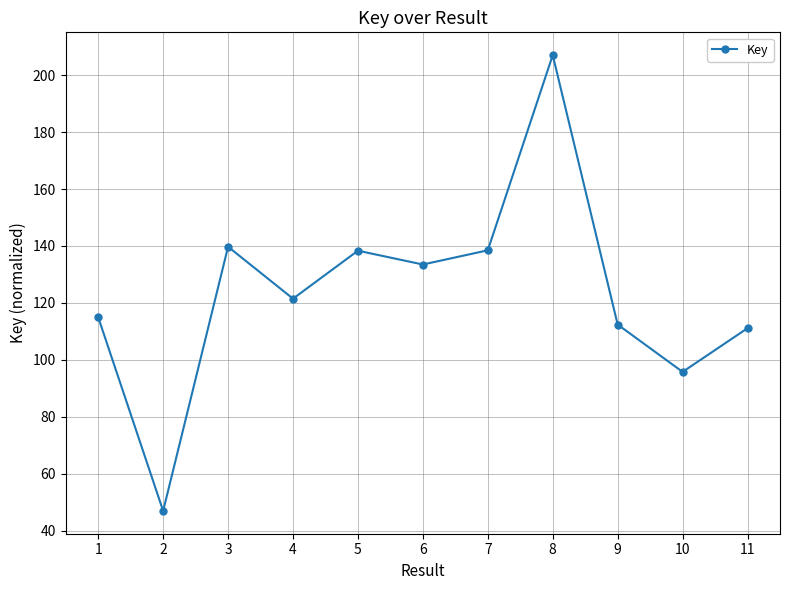

How many lines are shown in the chart?

1